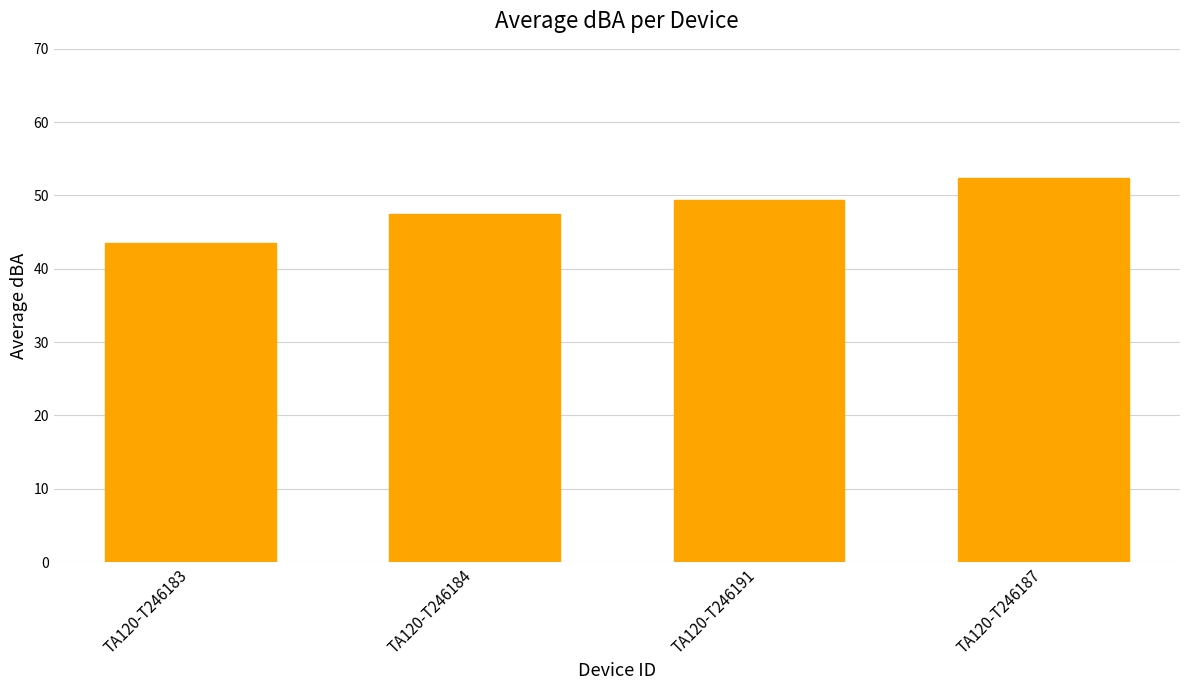

What is the average value?

48.2